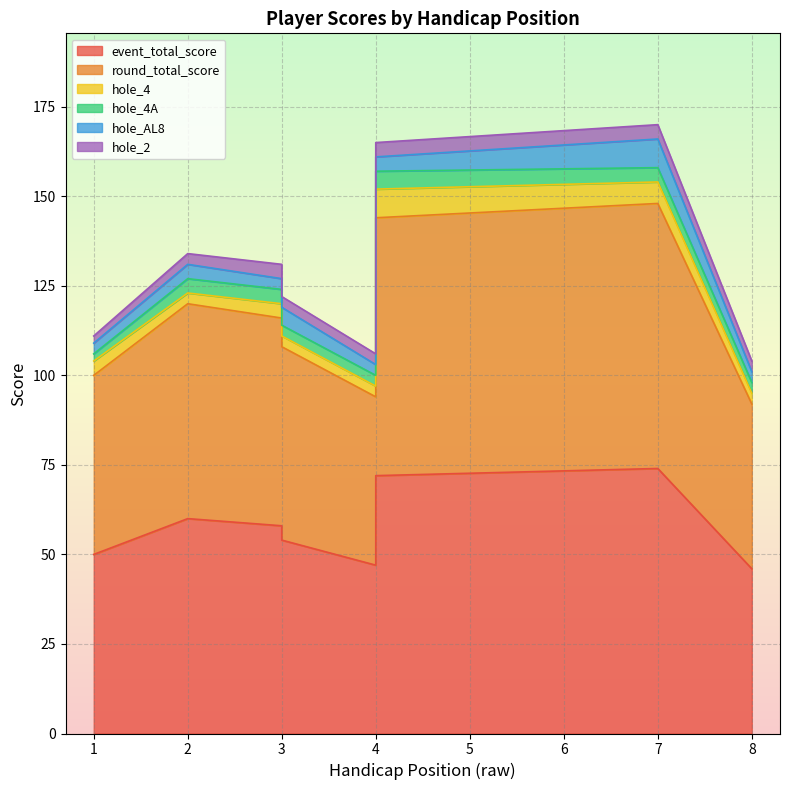

What is the value of the event_total_score point at the 1st from the left?

50